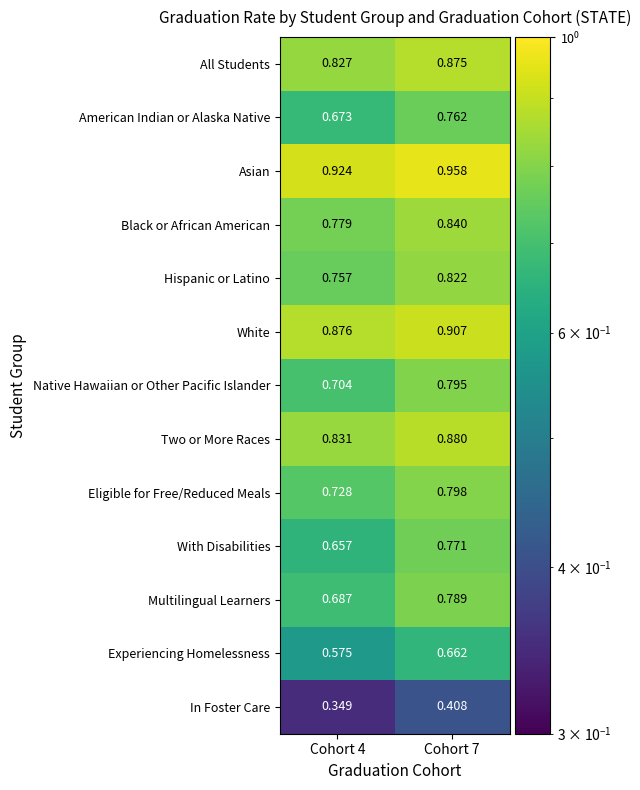

Rank the series by their maximum value, from highest to lowest.

Asian, White, Two or More Races, All Students, Black or African American, Hispanic or Latino, Eligible for Free/Reduced Meals, Native Hawaiian or Other Pacific Islander, Multilingual Learners, With Disabilities, American Indian or Alaska Native, Experiencing Homelessness, In Foster Care